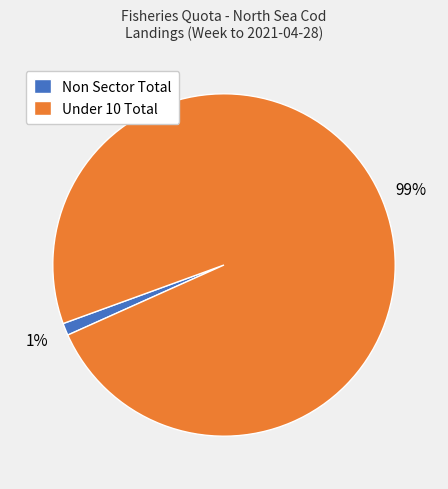

True or false: Non Sector Total accounts for 1% of the total.

True